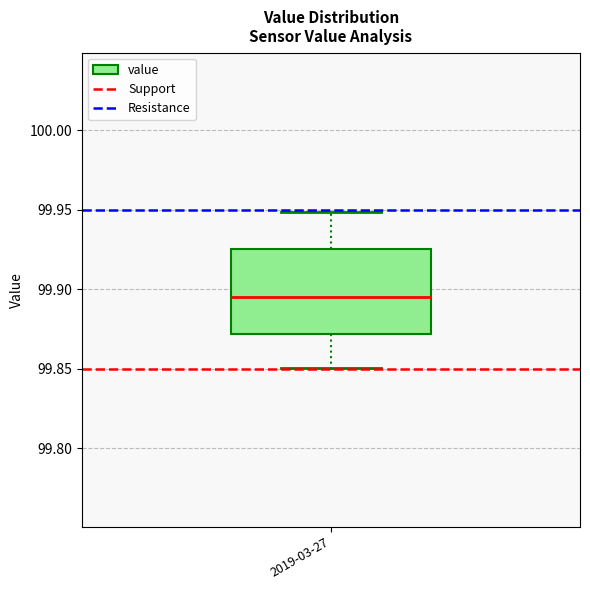

Where does the lower whisker of the box for 2019-03-27 end on the y-axis? The values are not printed on the chart, so give them approximately, as read against the axis.

99.850